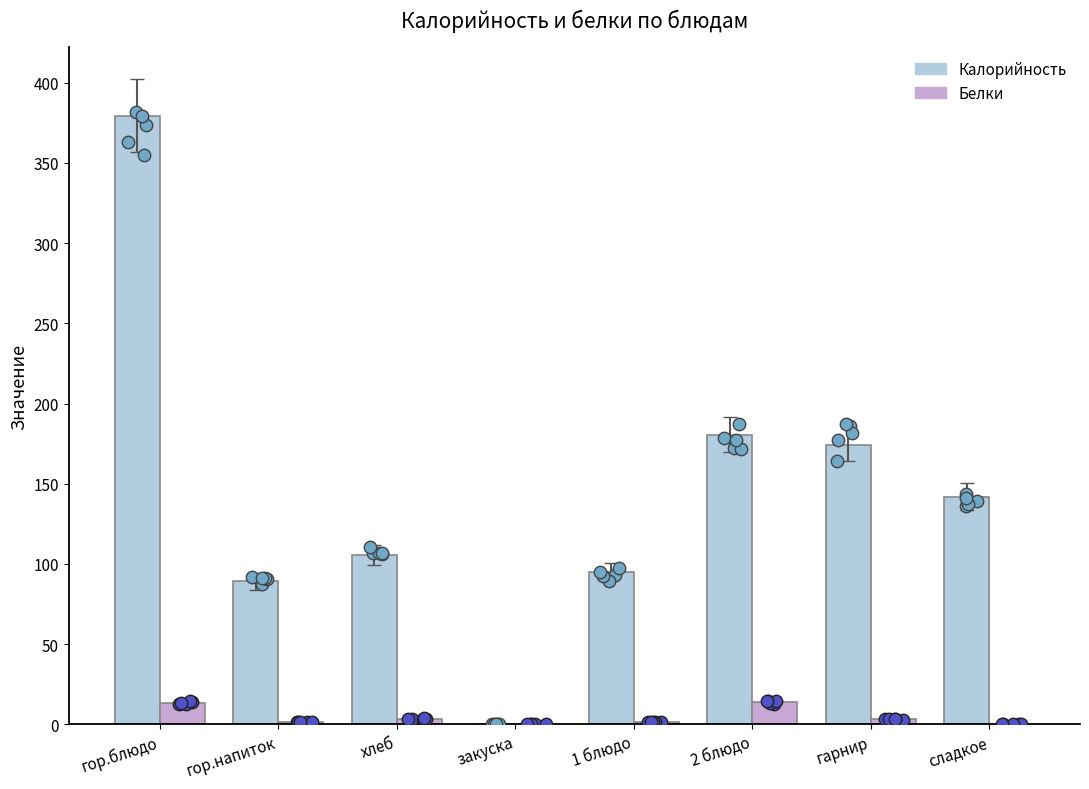

At which category is the sum across all series the highest?

гор.блюдо